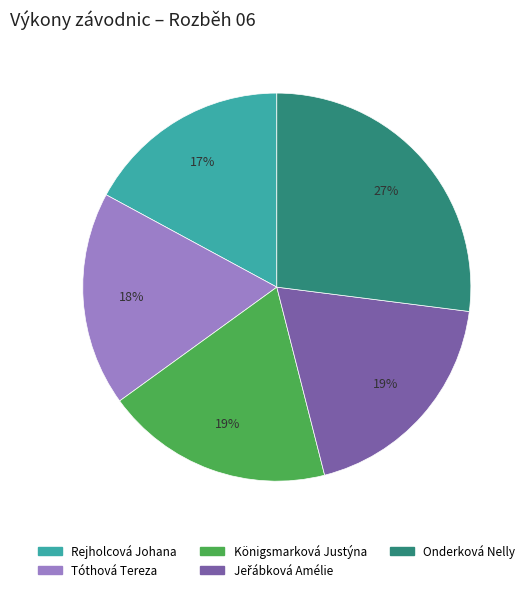

Count the number of slices in the pie.

5